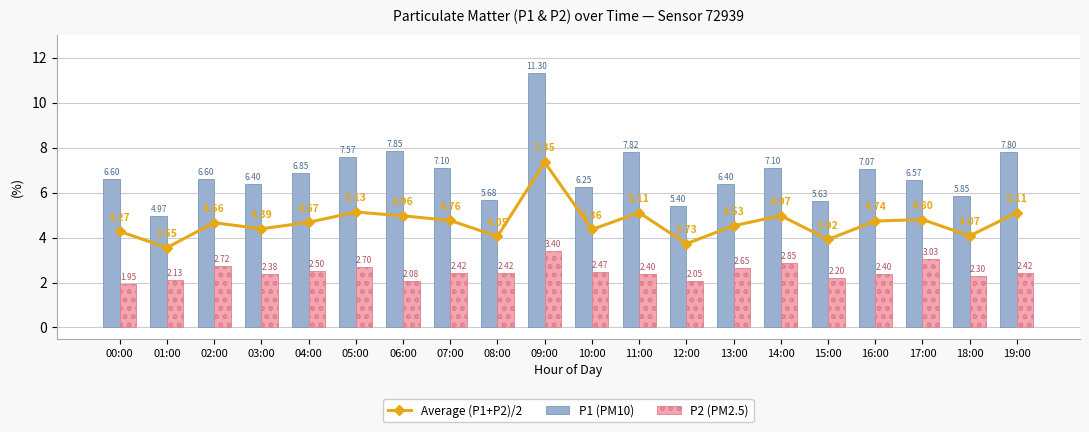

What is the sum of all P2 (PM2.5) values?

49.5